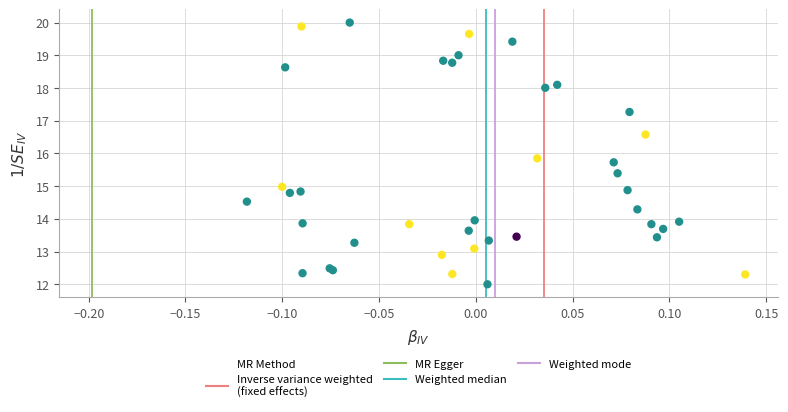

What Y value in the scatter plot is closest to 16?

15.9